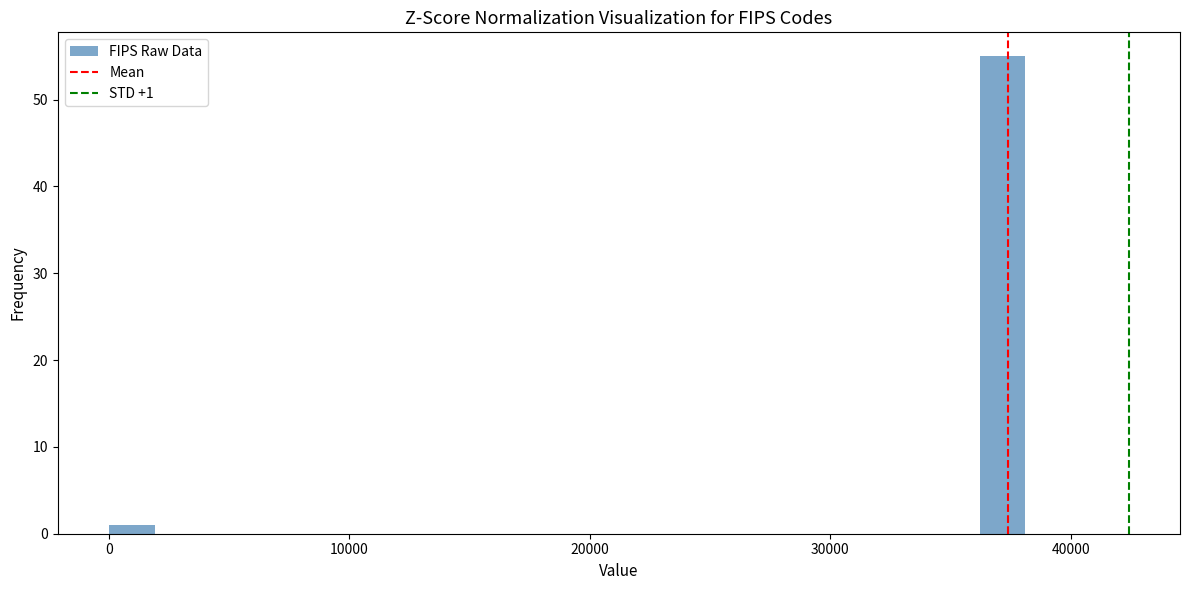

Around what value on the x-axis is the tallest bar? Give the approximate position of its centre, as read against the axis.

37000